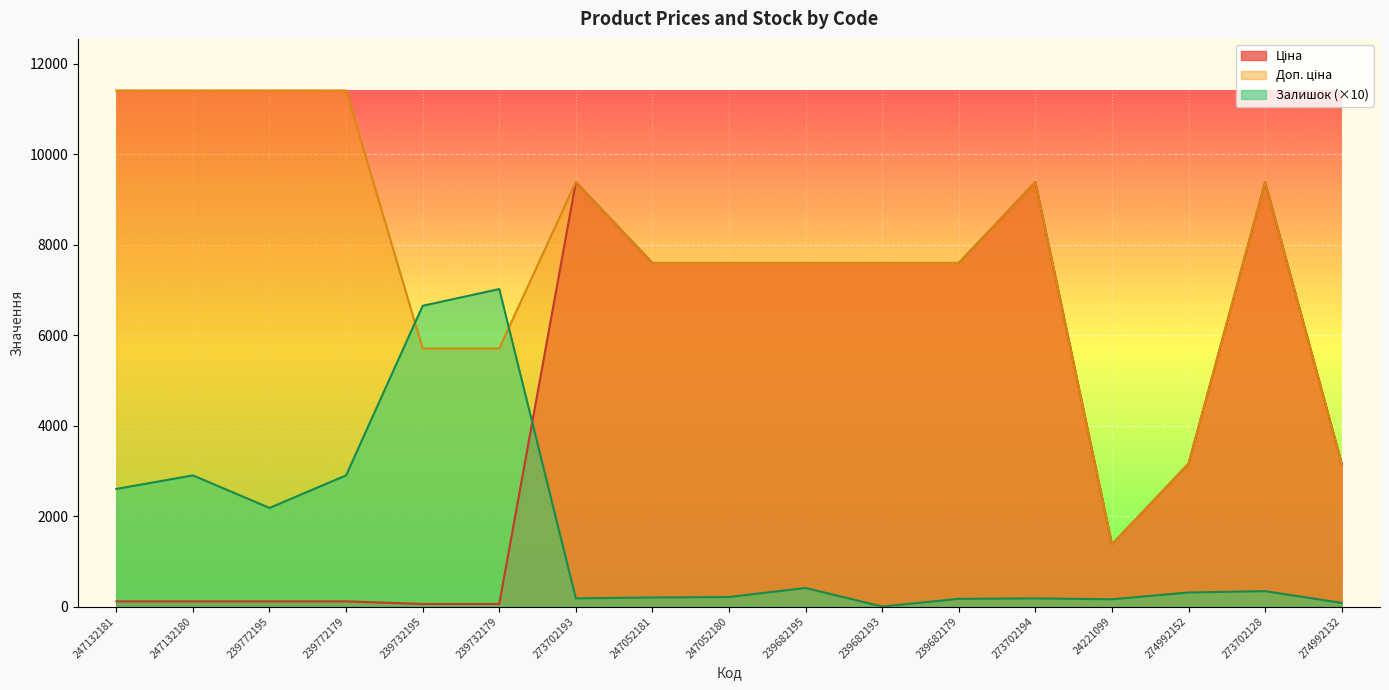

What is the sum of the Залишок values at 24221099 and 239682193?

160.0